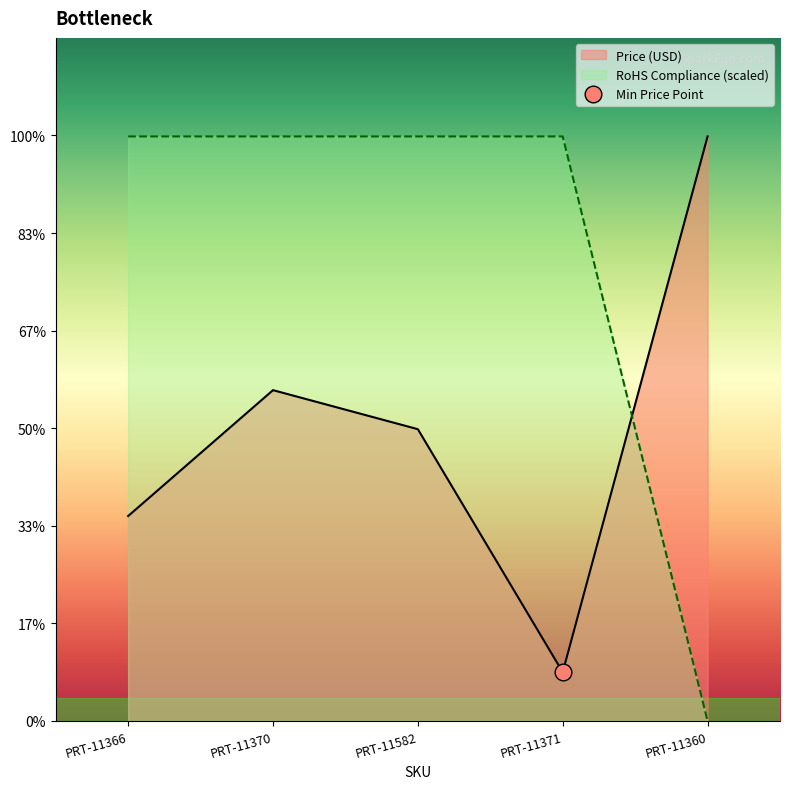

Read the Price (USD) value at PRT-11360.

29.9